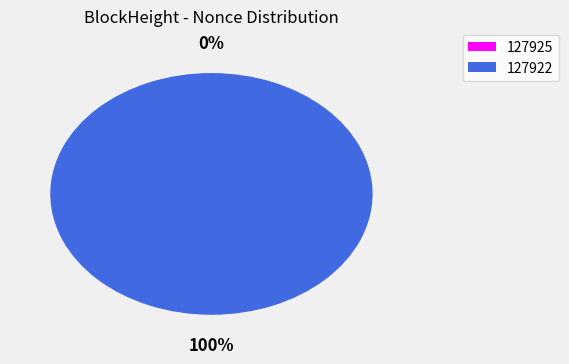

What percentage is the 127922 slice, to the nearest percent?

100%